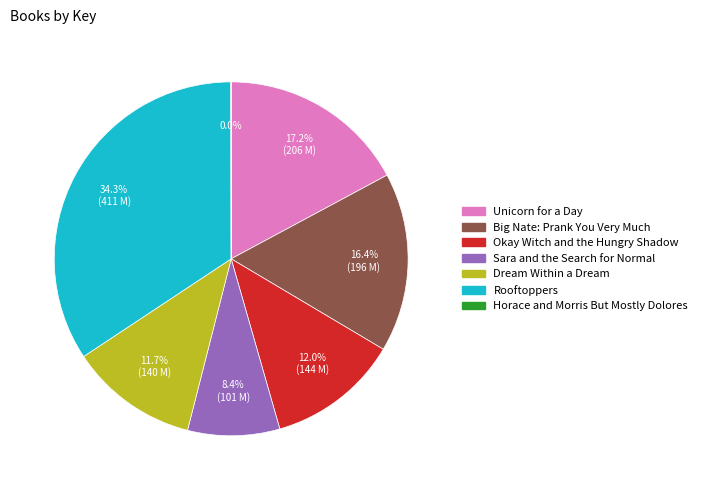

How much of the chart is everything except Okay Witch and the Hungry Shadow?

88.0%